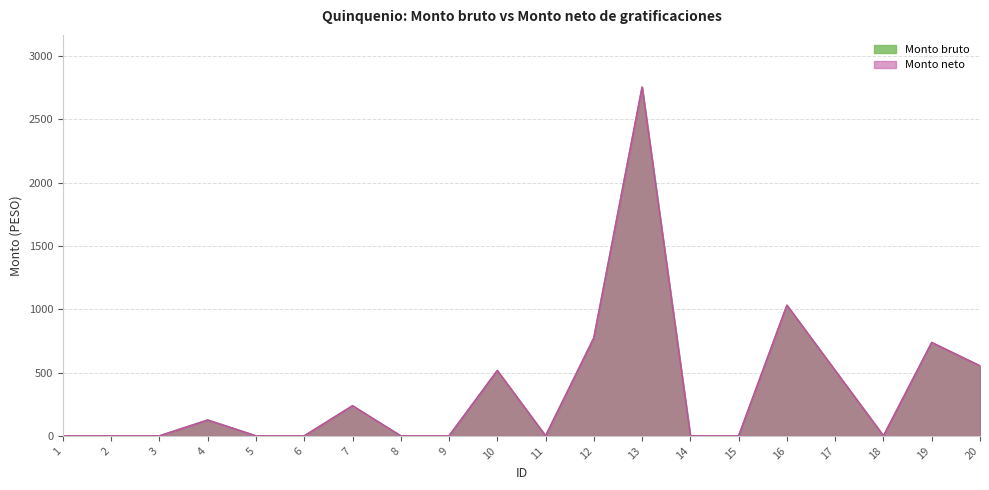

True or false: Monto bruto and Monto neto cross at least once.

False